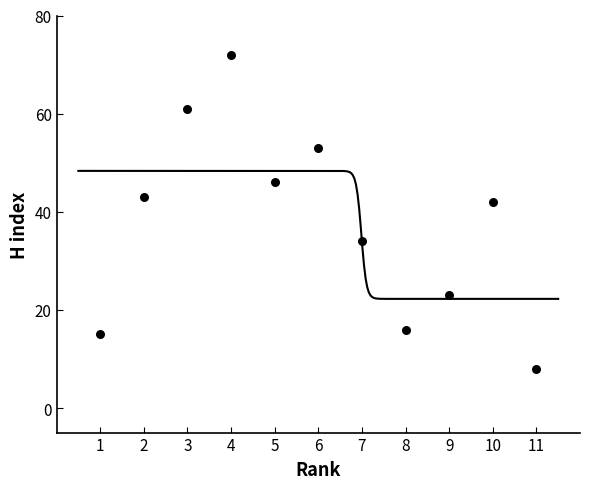

What Y value in the scatter plot is closest to 40?

42